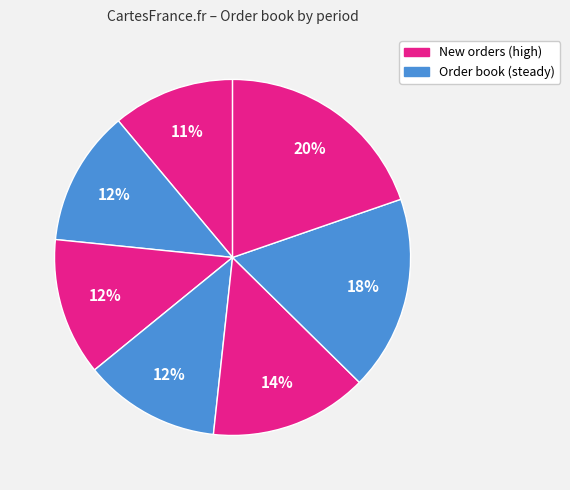

How many slices are in this pie chart?

7